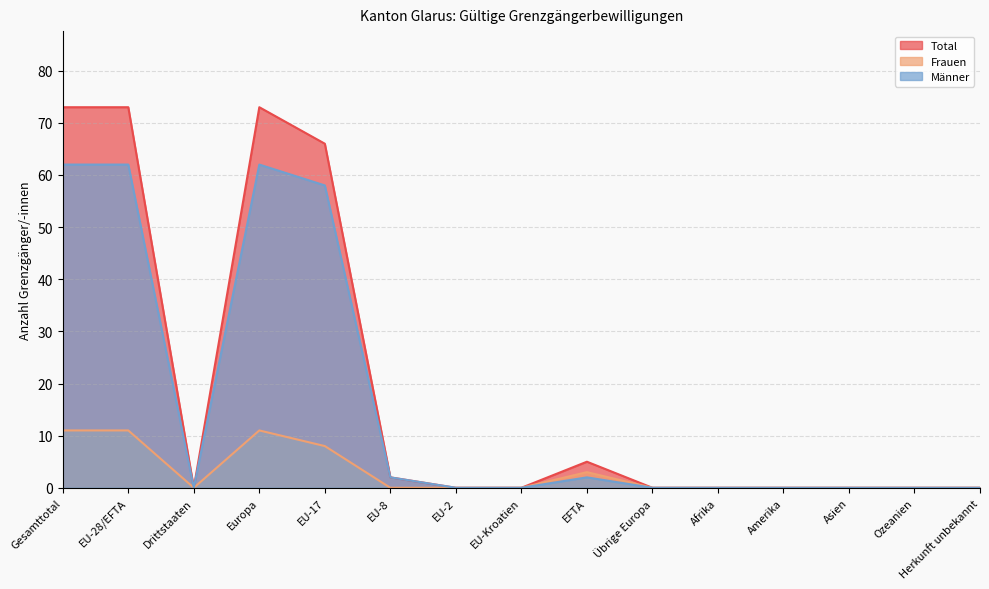

List the labels in order of Männer value, largest first.

Gesamttotal, EU-28/EFTA, Europa, EU-17, EU-8, EFTA, Drittstaaten, EU-2, EU-Kroatien, Übrige Europa, Afrika, Amerika, Asien, Ozeanien, Herkunft unbekannt